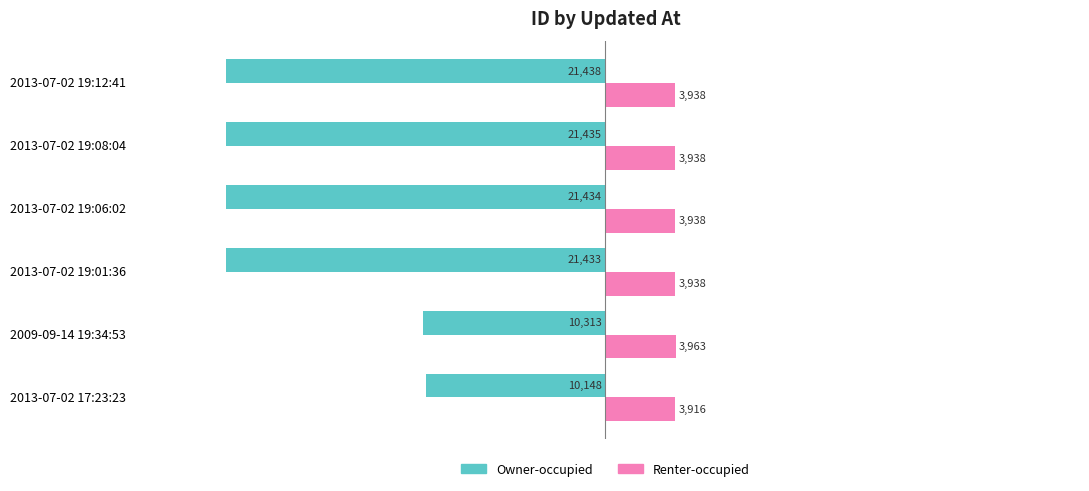

The Owner-occupied series shows -12760 at 2013-07-02 19:12:41. True or false?

False